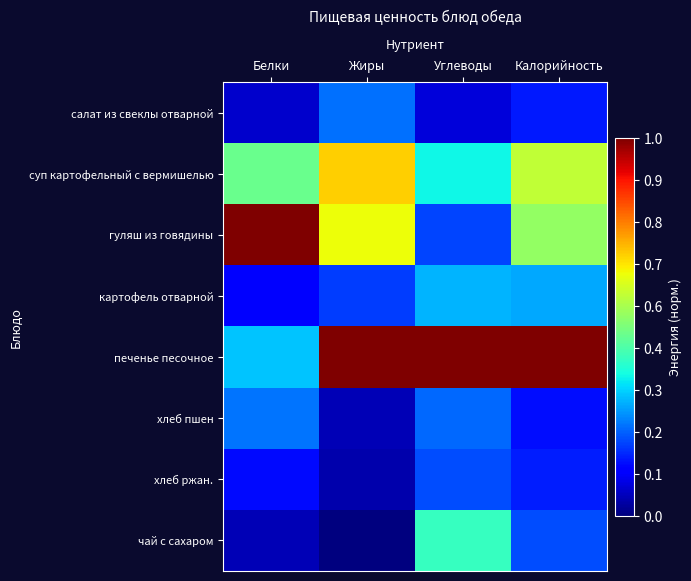

At which category is the sum across all series the highest?

Калорийность